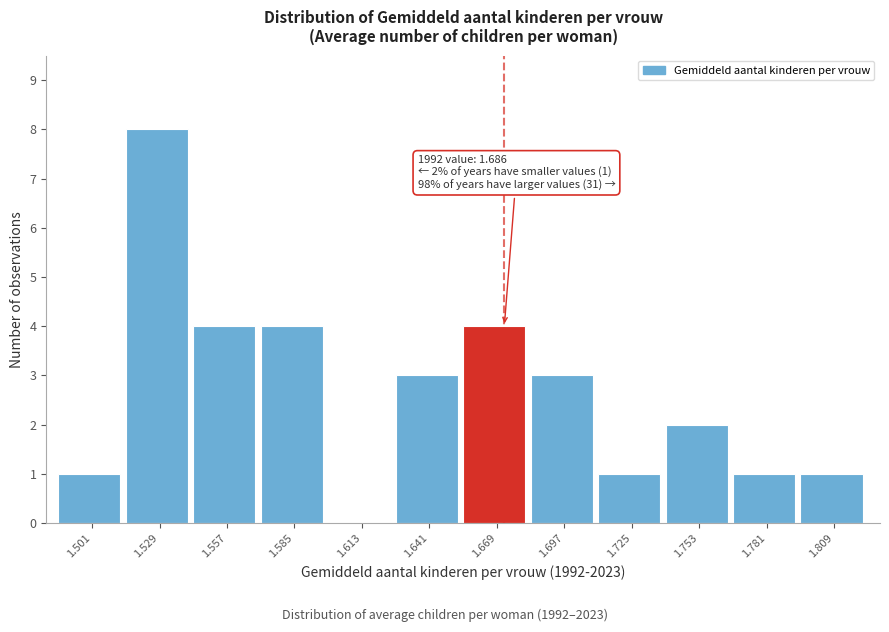

Reading left to right, transcribe all the data shown in this chart.

1.501=1	1.529=8	1.557=4	1.585=4	1.613=0	1.641=3	1.669=4	1.697=3	1.725=1	1.753=2	1.781=1	1.809=1